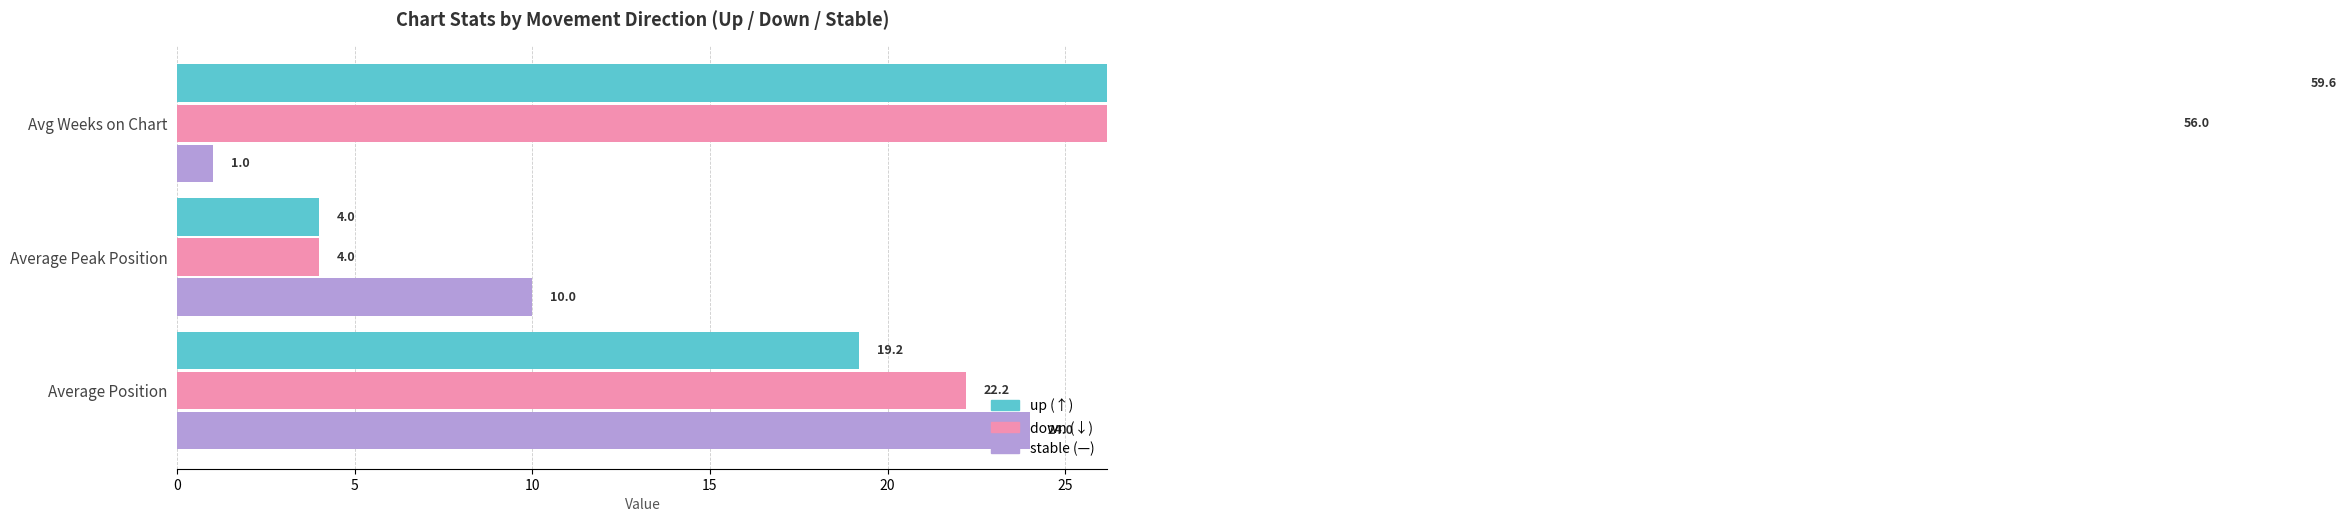

What is the value of the up bar at the 1st from the left?

19.2